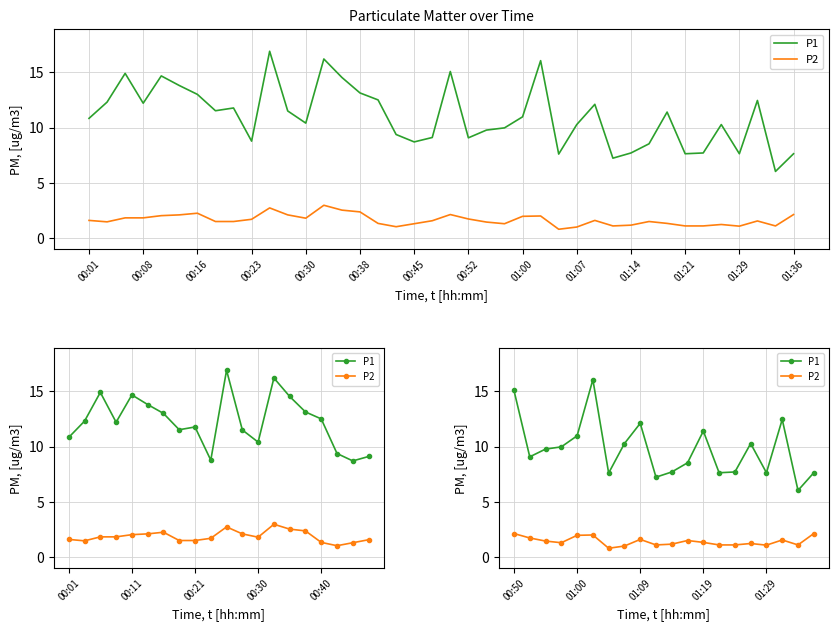

Rank the series at 01:21 from lowest to highest value.

P2, P1